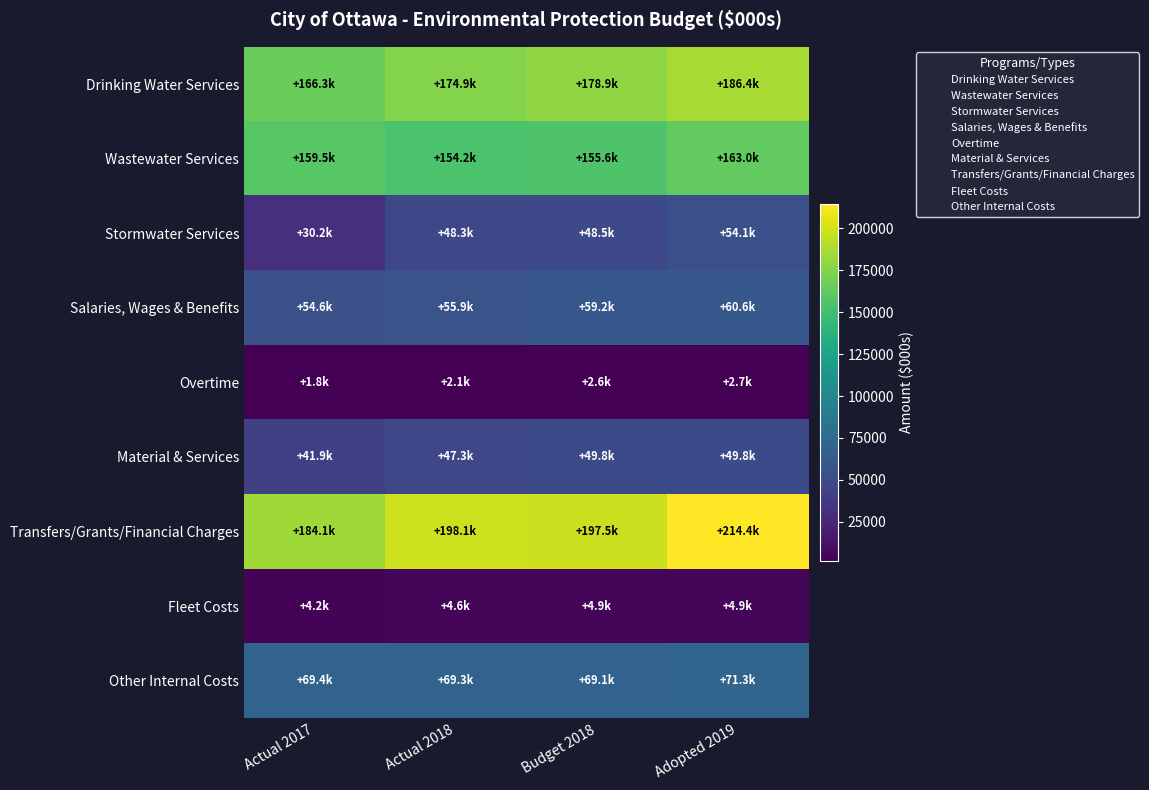

Reading right to left, list all the values displayed in this chart.

Drinking Water Services: Adopted 2019=186445	Budget 2018=178879	Actual 2018=174871	Actual 2017=166320
Wastewater Services: Adopted 2019=163015	Budget 2018=155635	Actual 2018=154193	Actual 2017=159470
Stormwater Services: Adopted 2019=54105	Budget 2018=48497	Actual 2018=48313	Actual 2017=30238
Salaries, Wages & Benefits: Adopted 2019=60587	Budget 2018=59179	Actual 2018=55879	Actual 2017=54589
Overtime: Adopted 2019=2652	Budget 2018=2600	Actual 2018=2123	Actual 2017=1849
Material & Services: Adopted 2019=49828	Budget 2018=49828	Actual 2018=47343	Actual 2017=41910
Transfers/Grants/Financial Charges: Adopted 2019=214351	Budget 2018=197481	Actual 2018=198120	Actual 2017=184058
Fleet Costs: Adopted 2019=4892	Budget 2018=4855	Actual 2018=4587	Actual 2017=4175
Other Internal Costs: Adopted 2019=71255	Budget 2018=69068	Actual 2018=69325	Actual 2017=69447